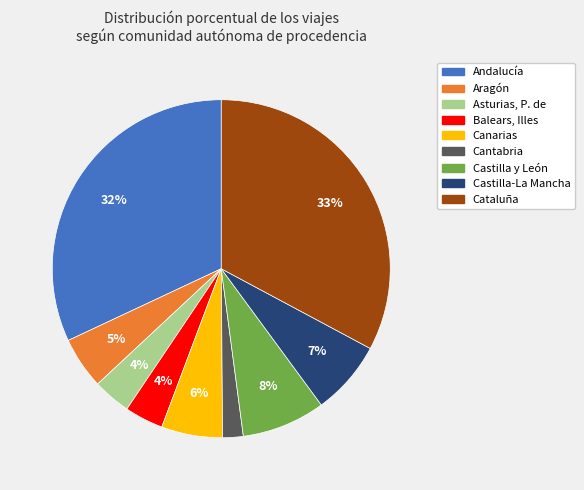

What percentage is the Asturias, P. de slice, to the nearest percent?

4%